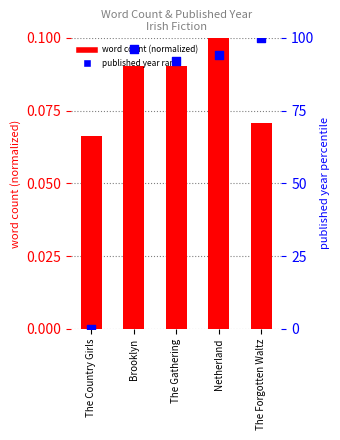

What is the total value across all series at Netherland?

94.2